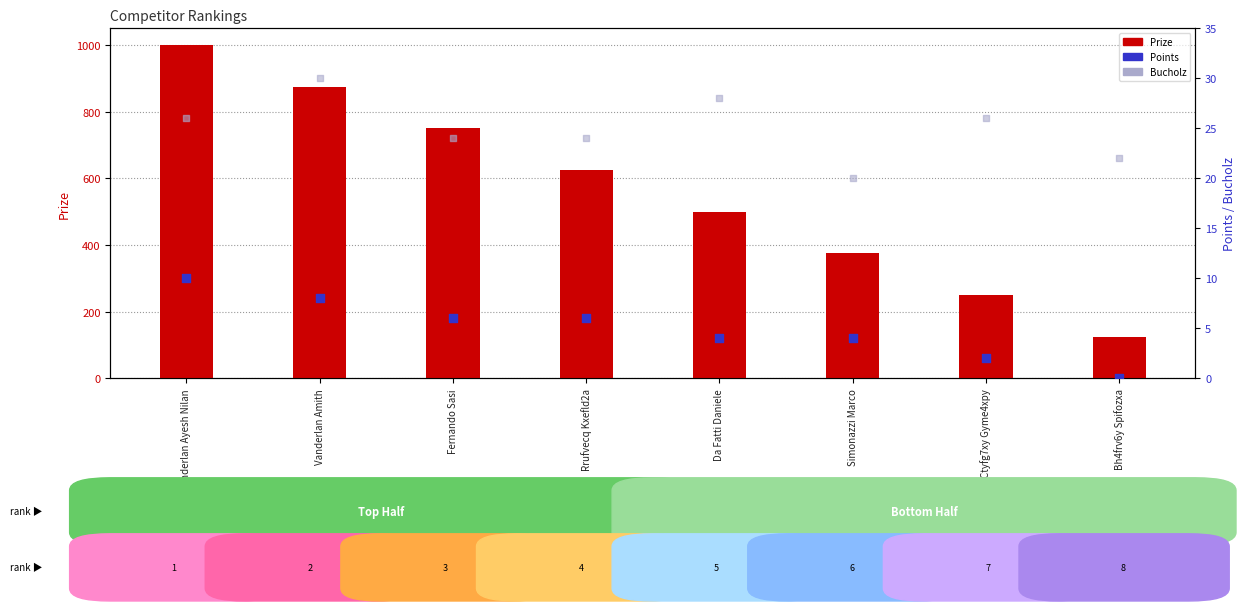

At which category is the sum across all series the highest?

Vanderlan Ayesh Nilan